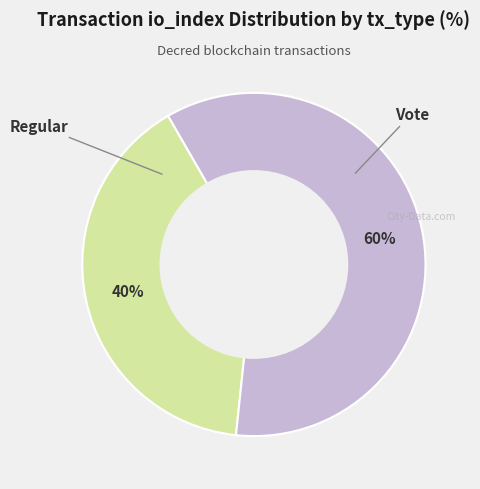

To the nearest percent, what is the average slice percentage?

50%